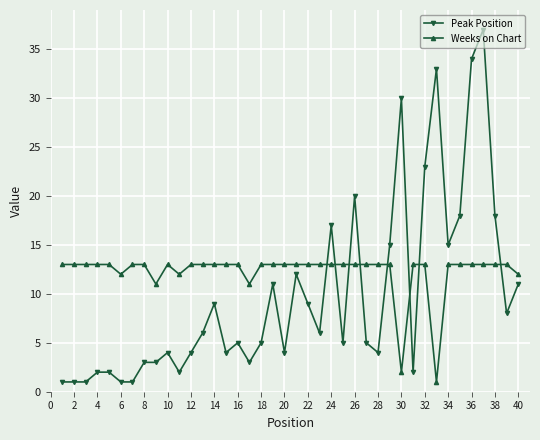

What is the sum of all Peak Position values?

394